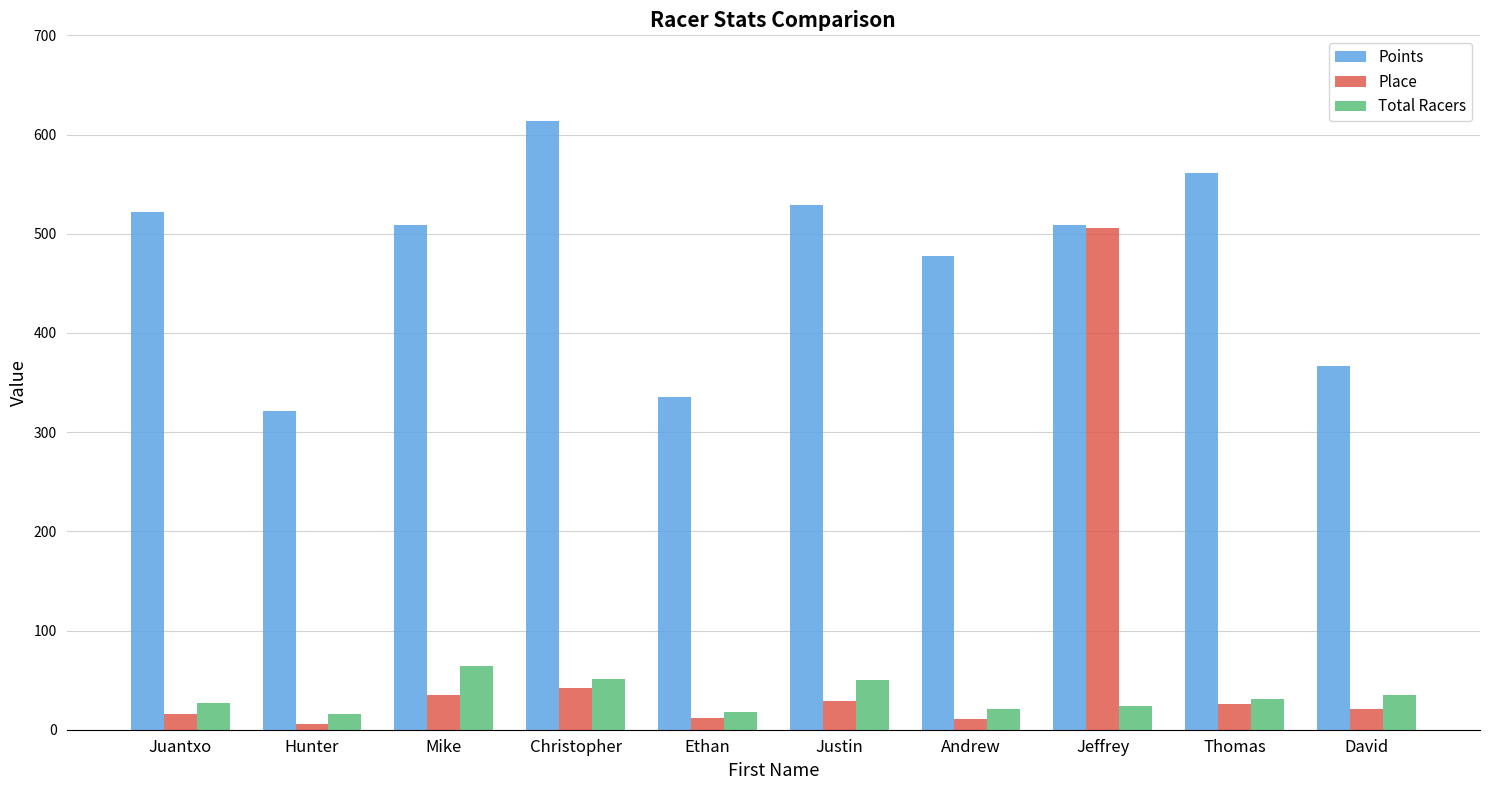

How many data points in Total Racers are less than 31?

5